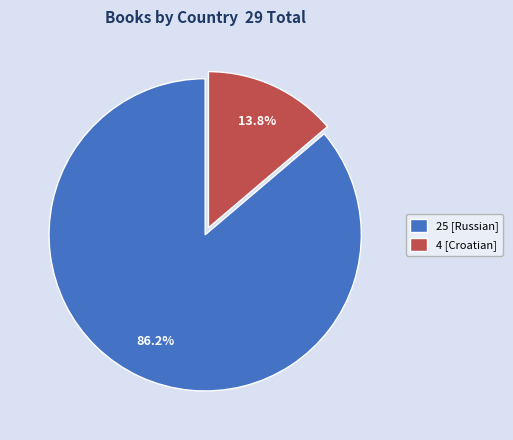

Between 25 [Russian] and 4 [Croatian], which is larger?

25 [Russian]